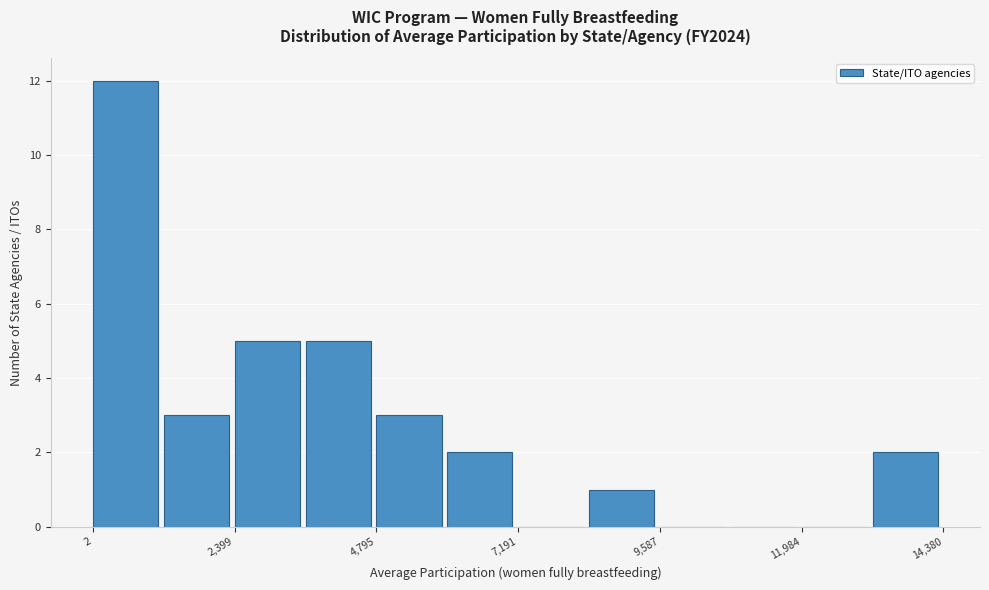

Read against the x-axis, roughly where is the centre of the tallest bar?

500